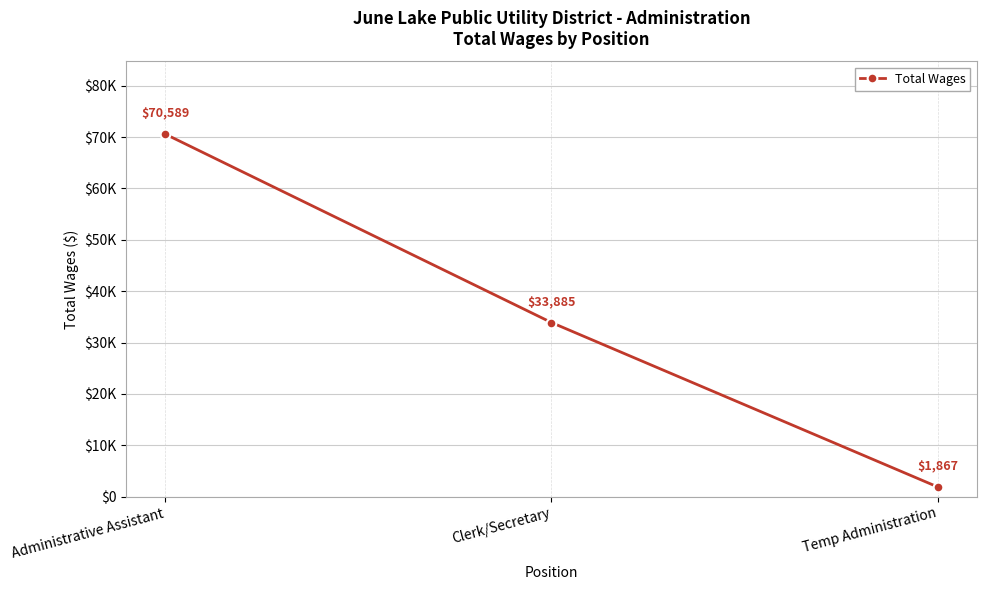

The chart shows a value of 116717 at Administrative Assistant. True or false?

False